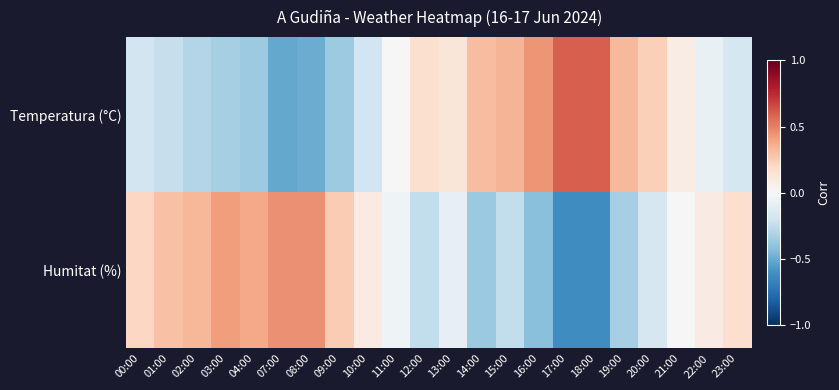

At 00:00, list the series in order from largest to smallest.

Humitat (%), Temperatura (°C)